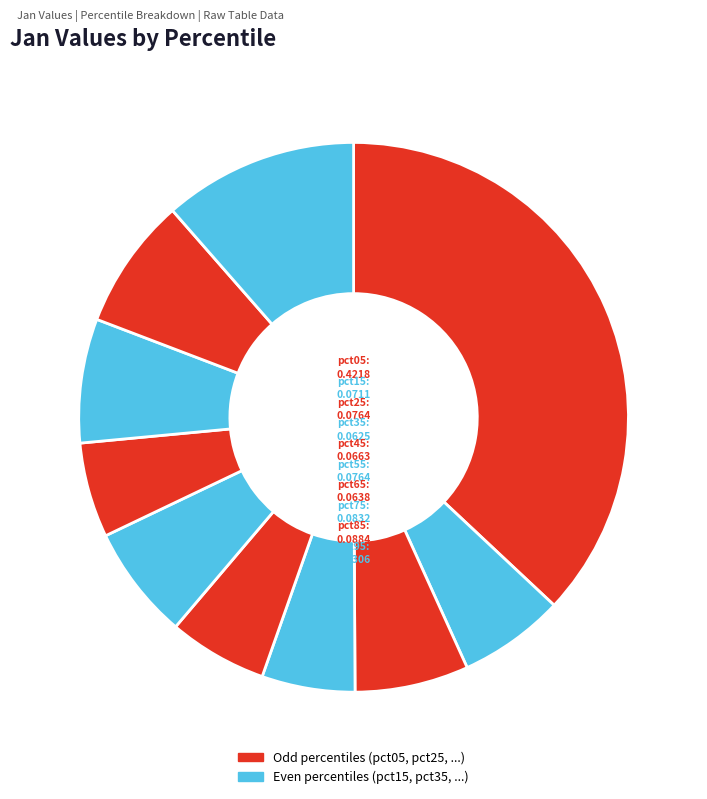

How many segments does this pie chart have?

10